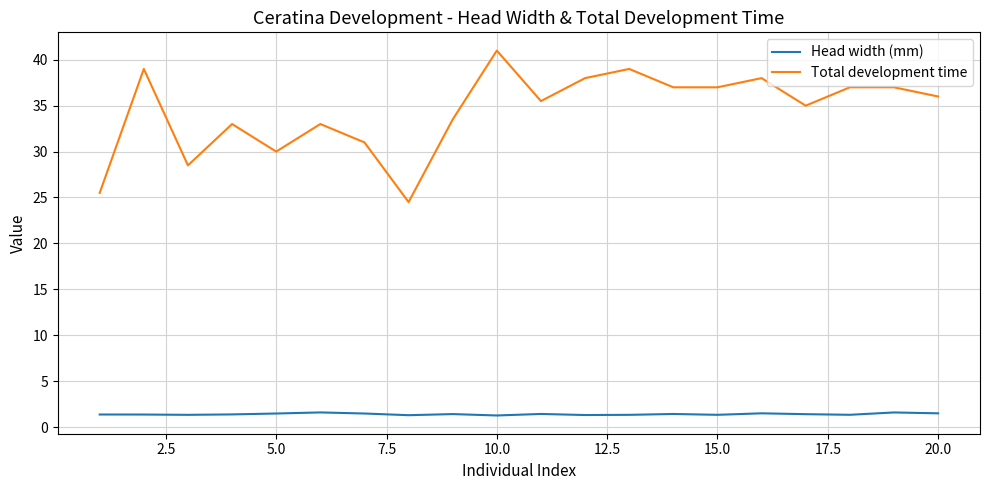

What is the lowest value of the Total development time series?

24.5